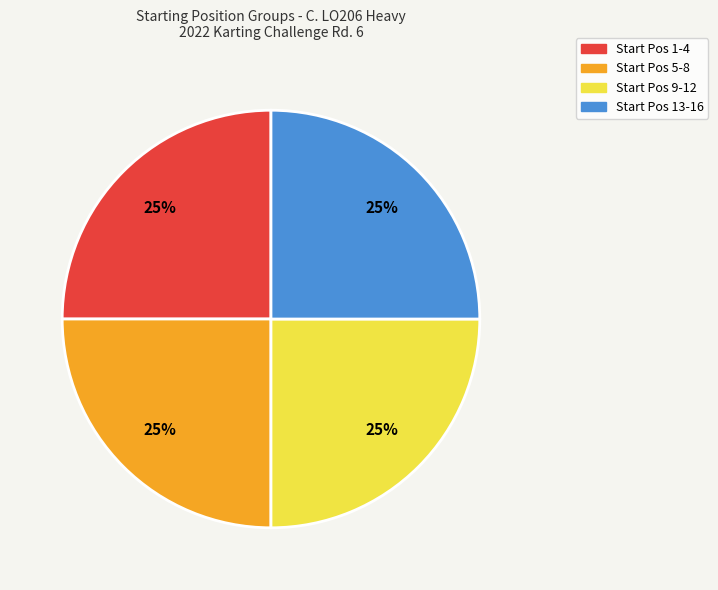

Is there any slice that represents more than half of the pie?

No